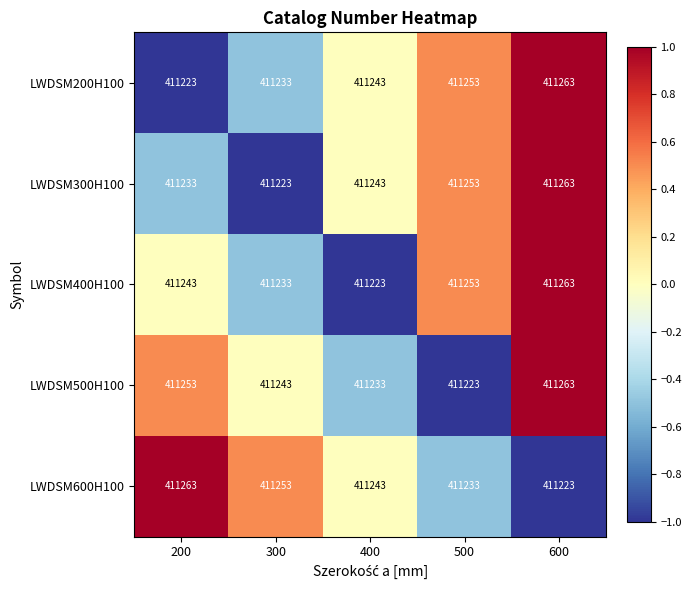

Reading right to left, list all the values displayed in this chart.

LWDSM200H100: 411263	411253	411243	411233	411223
LWDSM300H100: 411263	411253	411243	411223	411233
LWDSM400H100: 411263	411253	411223	411233	411243
LWDSM500H100: 411263	411223	411233	411243	411253
LWDSM600H100: 411223	411233	411243	411253	411263